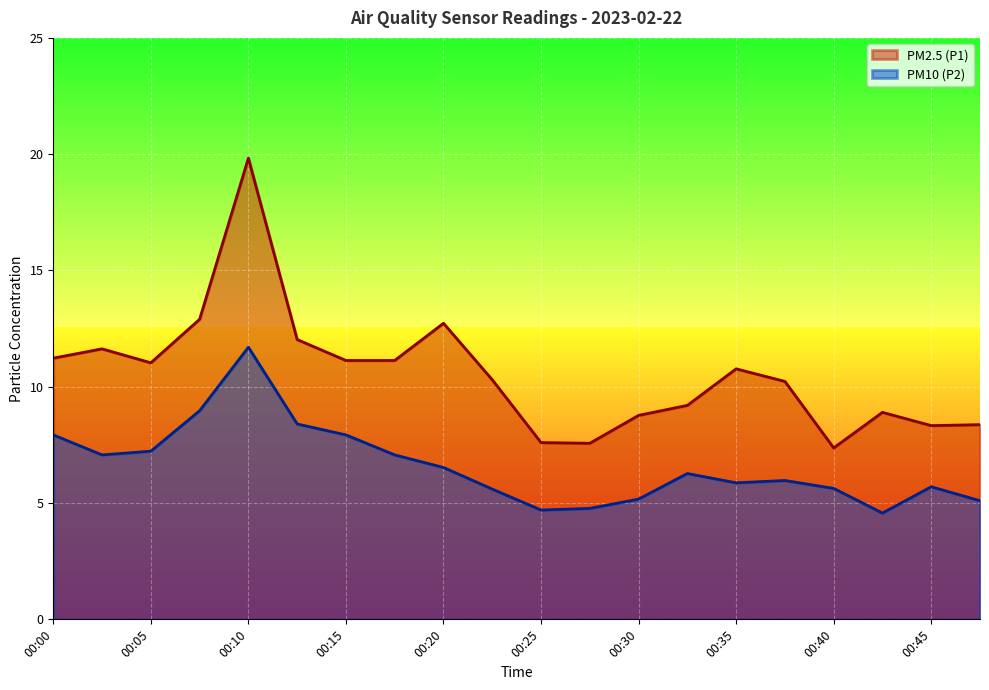

Which series has the widest spread of values?

PM2.5 (P1)